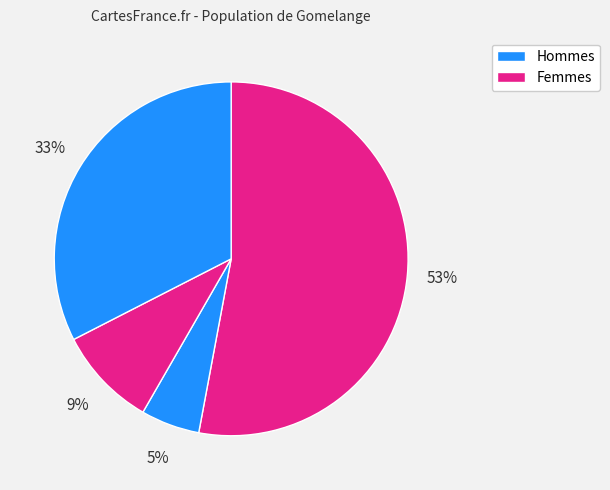

To the nearest percent, what is the difference between the largest and smallest slice percentages?

48%